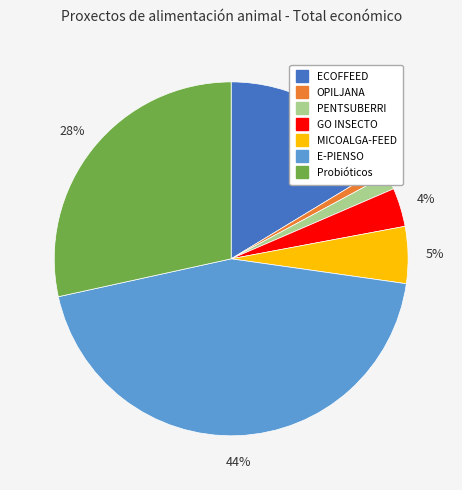

Which has a higher value, PENTSUBERRI or Probióticos?

Probióticos